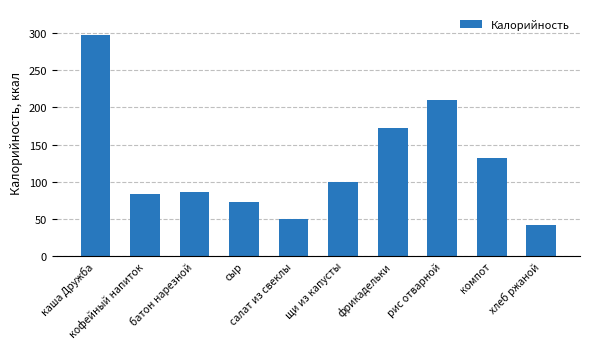

Which label corresponds to the smallest value in the chart?

хлеб ржаной